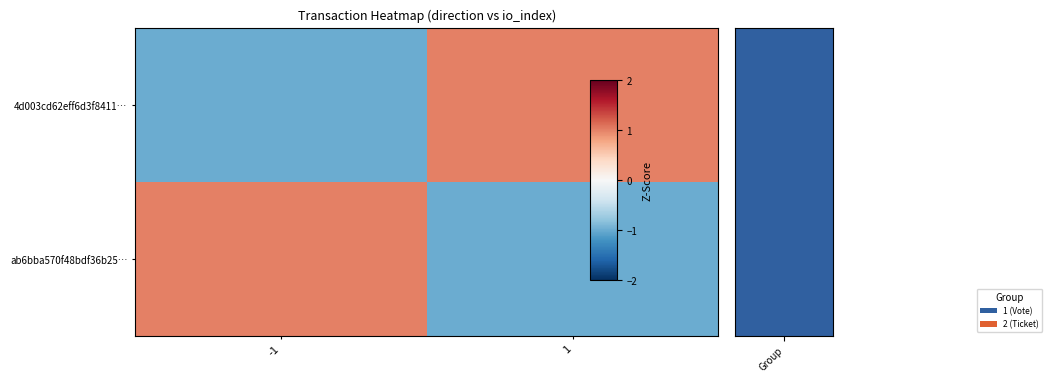

Which series changed the most between -1 and 1?

4d003cd62eff6d3f8411…